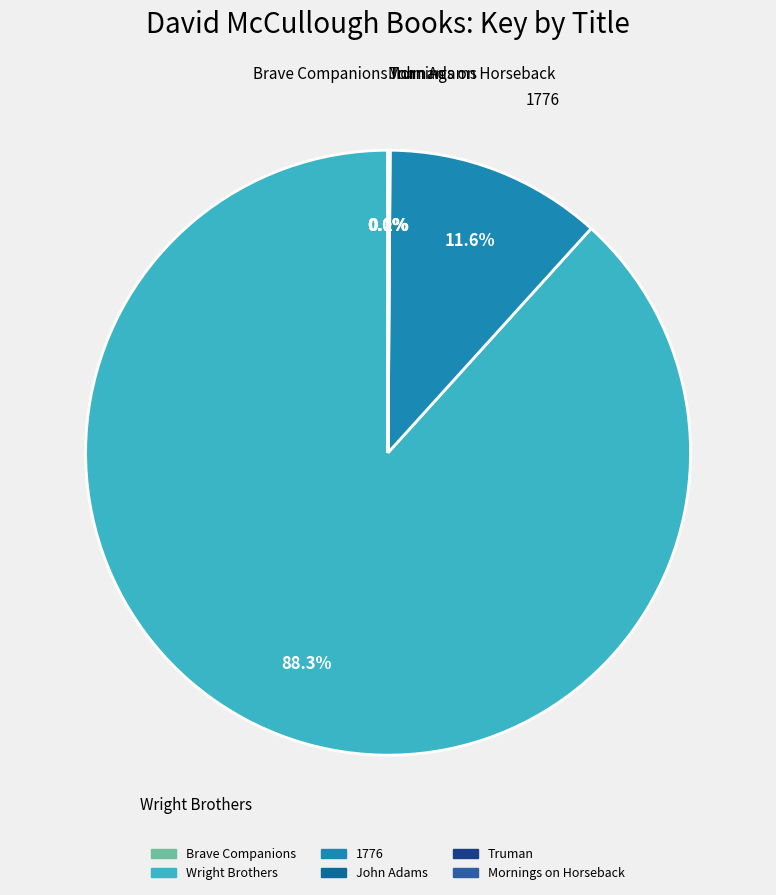

What is the largest slice in the pie chart?

Wright Brothers